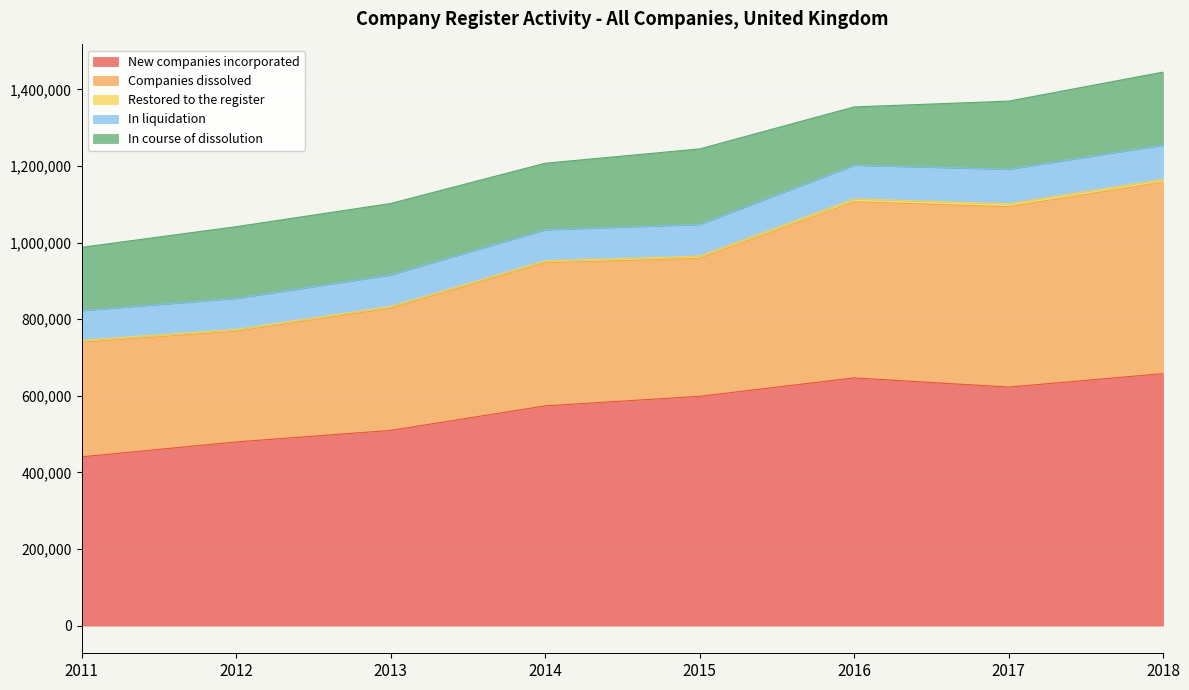

Where does the New companies incorporated series first go above 598630?

2016